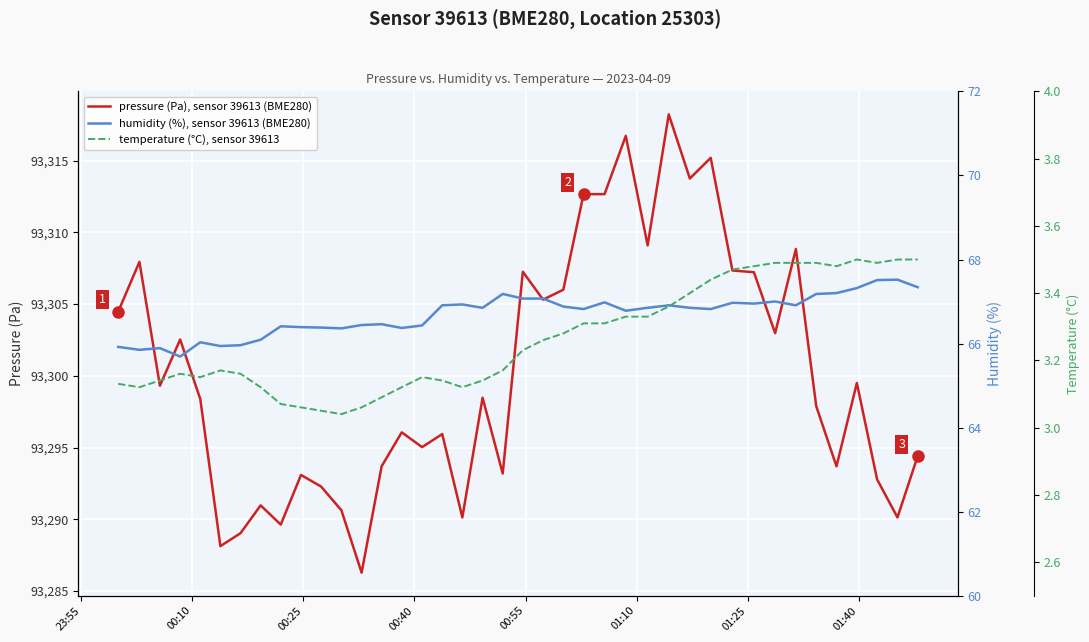

True or false: pressure (Pa), sensor 39613 (BME280) and humidity (%), sensor 39613 (BME280) cross at least once.

False